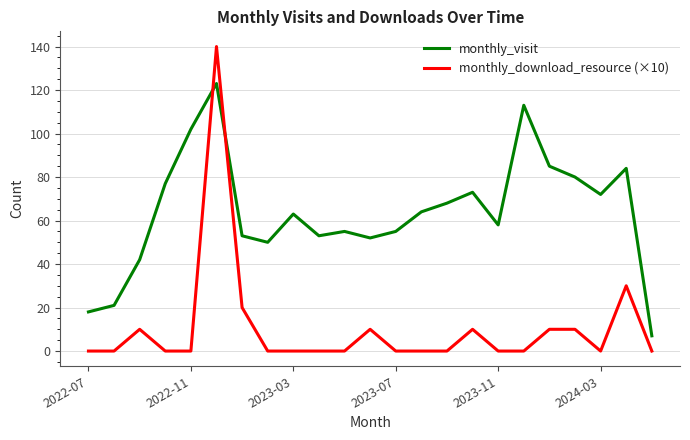

After their last crossing, which series has the higher values: monthly_download_resource (×10) or monthly_visit?

monthly_visit